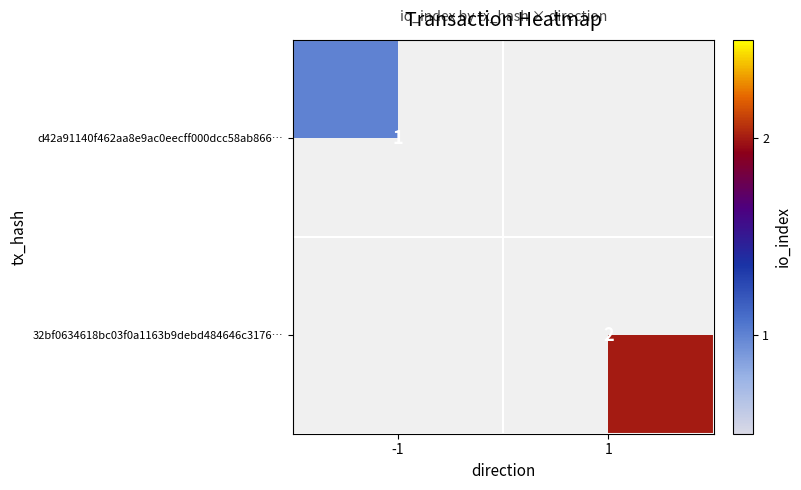

True or false: d42a91140f462aa8e9ac0eecff000dcc58ab866… has a value of 2 at -1.

False